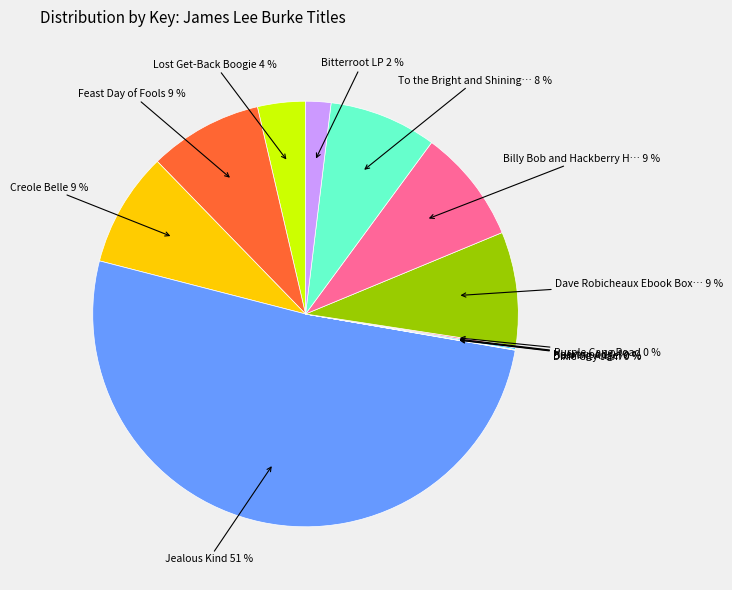

To the nearest percent, what is the average slice percentage?

8%